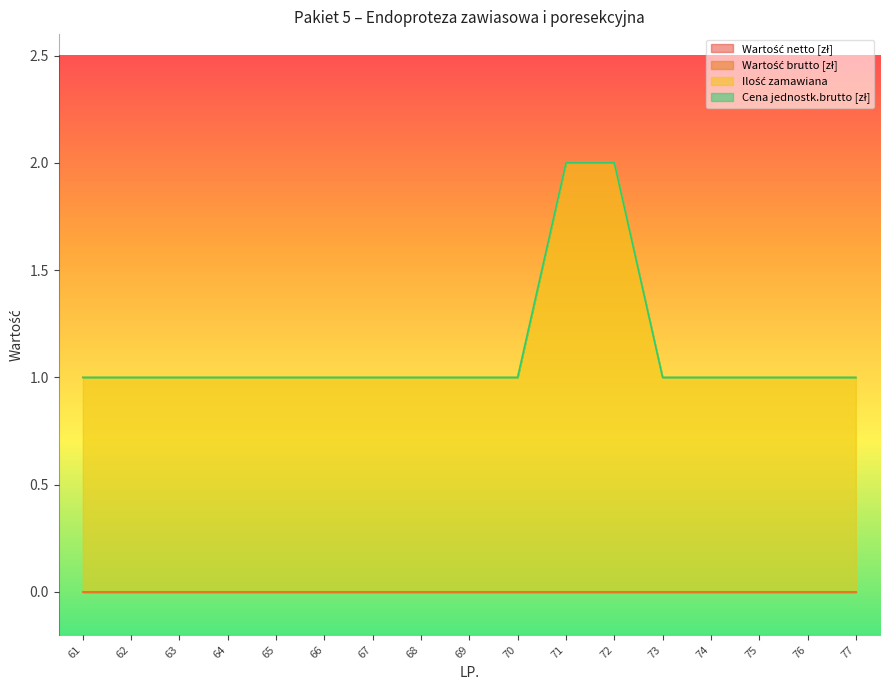

Rank the series by their maximum value, from highest to lowest.

Ilość zamawiana, Wartość netto [zł], Wartość brutto [zł], Cena jednostk.brutto [zł]